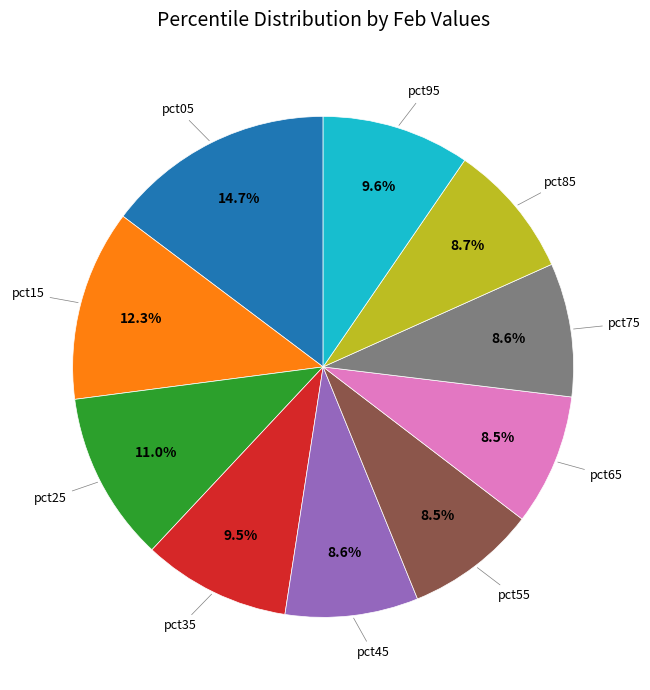

Is there a majority slice in this chart?

No